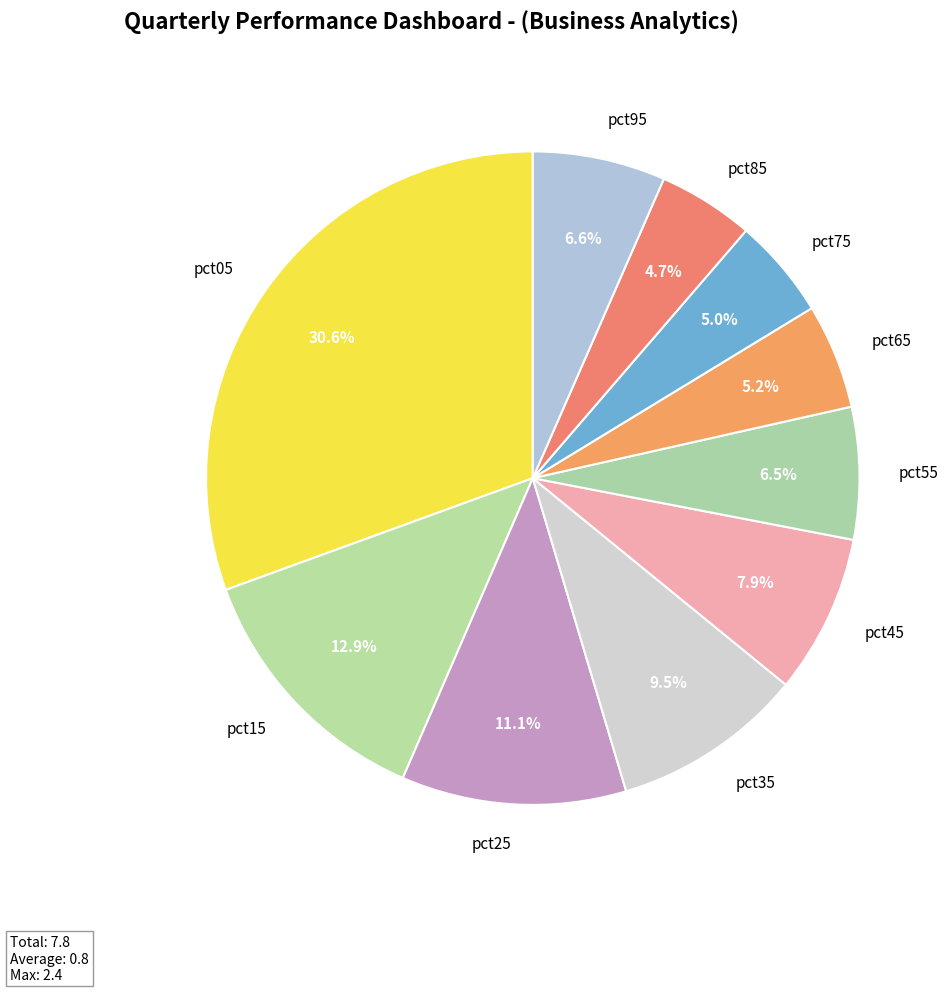

To the nearest percent, what is the difference between the pct15 and pct55 slice percentages?

6%